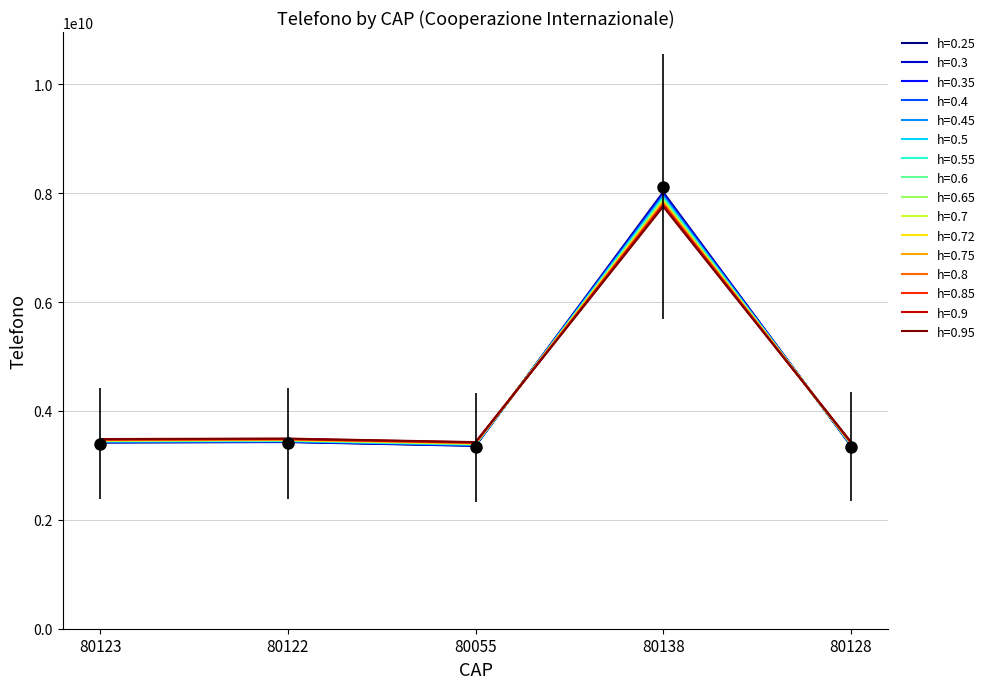

What is the smallest value displayed?

3422675619.7